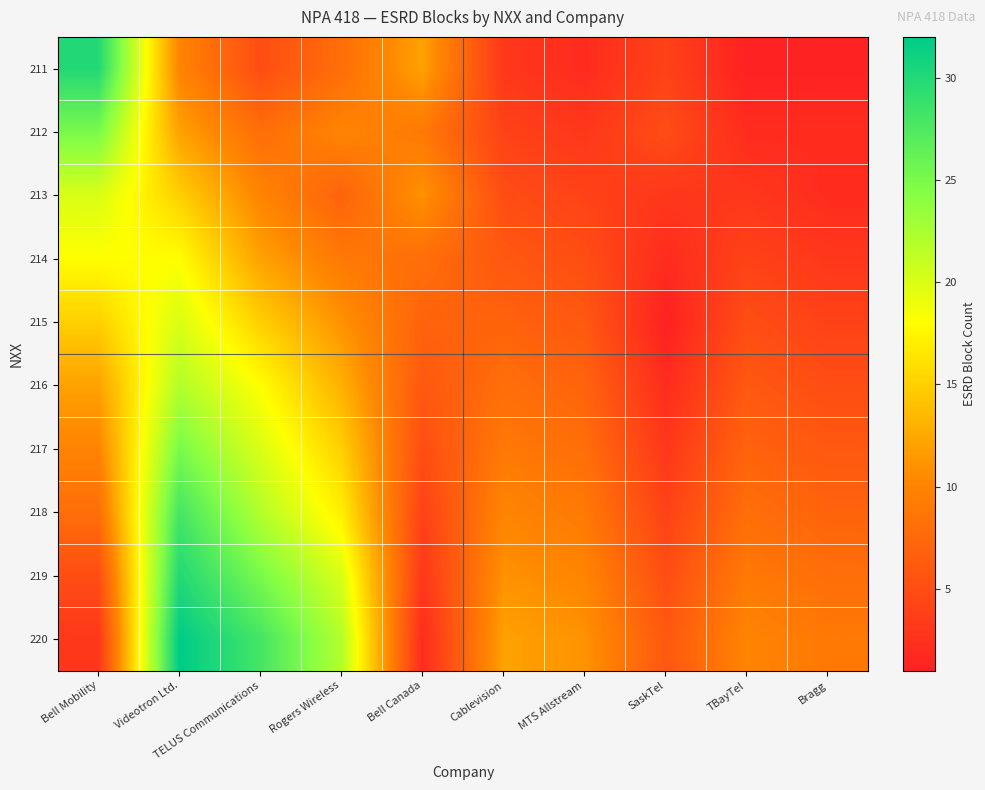

At how many categories does at least one series exceed 27?

3